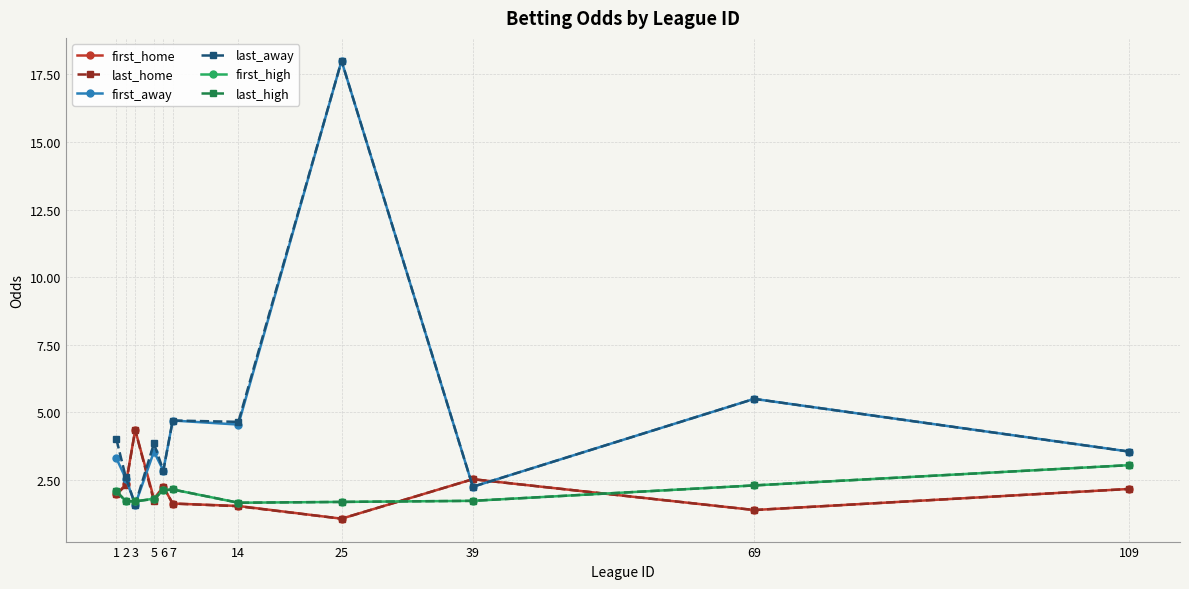

What is the greatest value displayed?

18.0